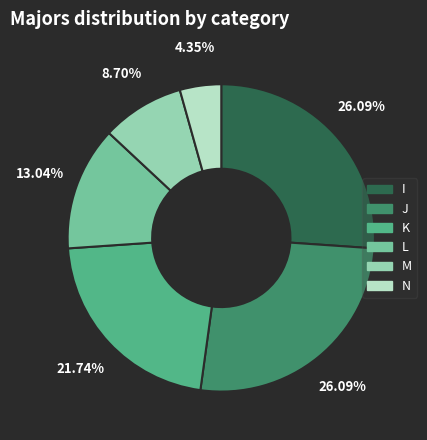

What is the ratio of the value at J to the value at M?

3.0